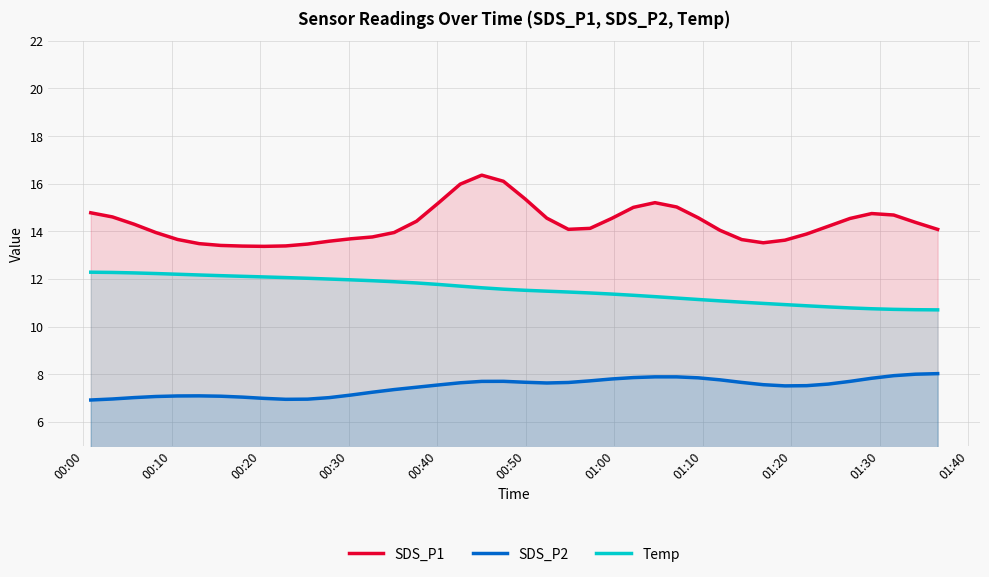

Which series has the widest spread of values?

SDS_P1